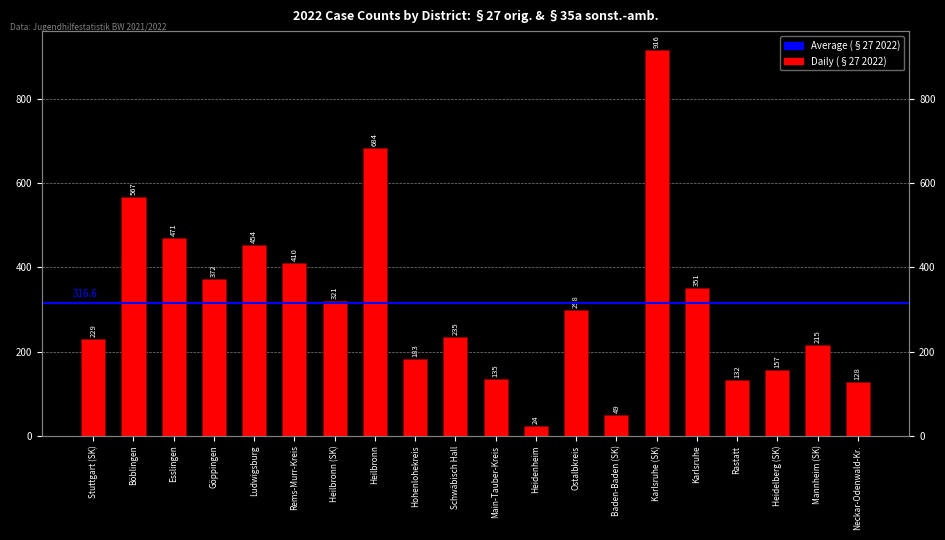

What is the approximate value at Main-Tauber-Kreis, to the nearest 100?

100